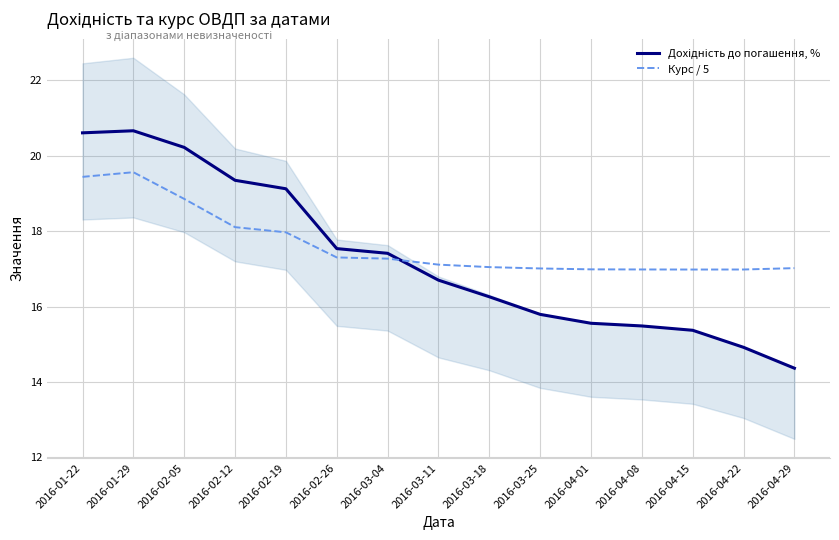

List the series in order of their overall mean, highest first.

Курс / 5, Дохідність до погашення, %